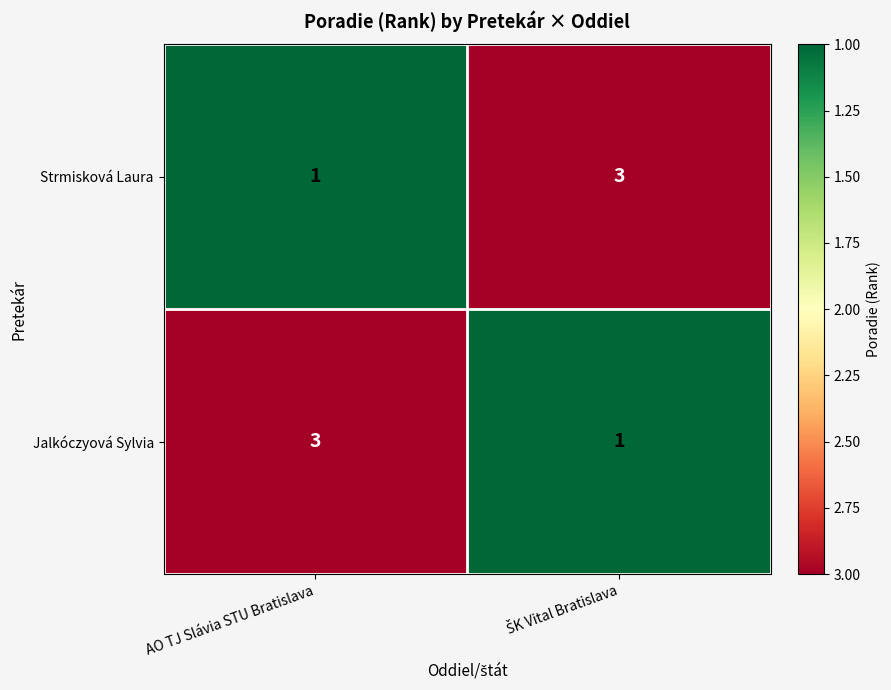

Reading left to right, transcribe all the data shown in this chart.

Strmisková Laura: 1	3
Jalkóczyová Sylvia: 3	1